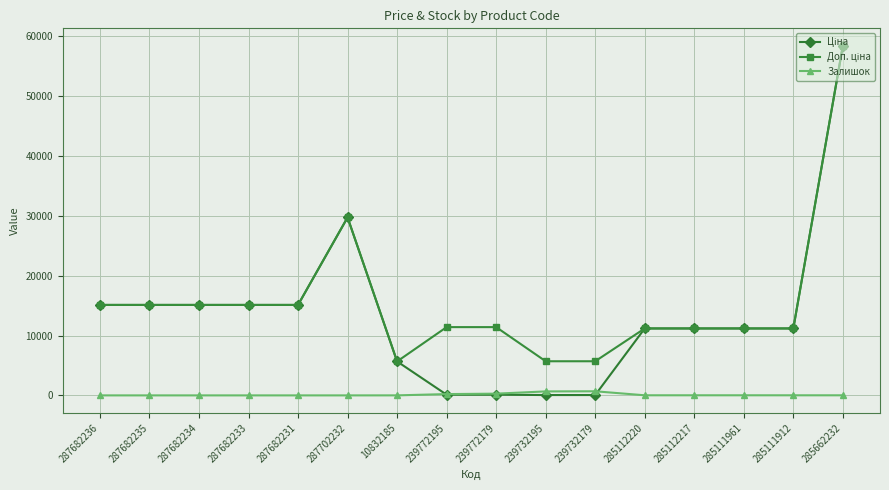

At which category is the sum across all series the highest?

285662232